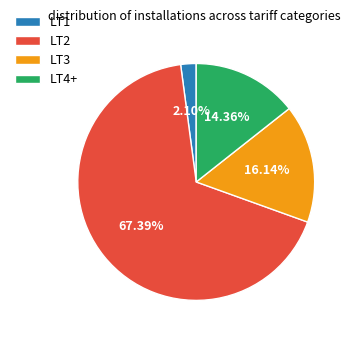

Does any single category account for the majority?

Yes